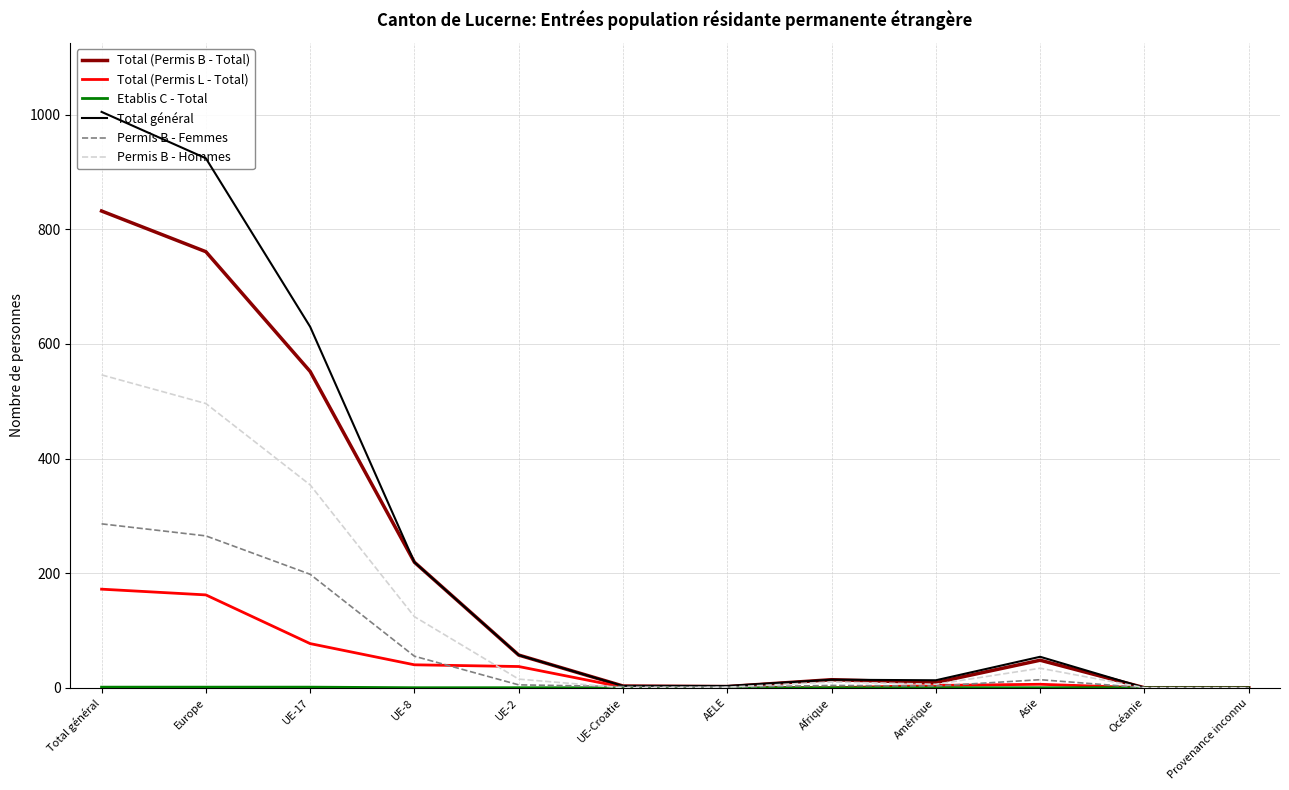

Reading left to right, list all the values displayed in this chart.

Total (Permis B - Total): Total général=832	Europe=761	UE-17=552	UE-8=219	UE-2=57	UE-Croatie=3	AELE=2	Afrique=14	Amérique=9	Asie=48	Océanie=0	Provenance inconnu=0
Total (Permis L - Total): Total général=172	Europe=162	UE-17=77	UE-8=40	UE-2=37	UE-Croatie=1	AELE=1	Afrique=0	Amérique=4	Asie=6	Océanie=0	Provenance inconnu=0
Etablis C - Total: Total général=1	Europe=1	UE-17=1	UE-8=0	UE-2=0	UE-Croatie=0	AELE=0	Afrique=0	Amérique=0	Asie=0	Océanie=0	Provenance inconnu=0
Total général: Total général=1005	Europe=924	UE-17=630	UE-8=219	UE-2=57	UE-Croatie=3	AELE=3	Afrique=14	Amérique=13	Asie=54	Océanie=0	Provenance inconnu=0
Permis B - Femmes: Total général=286	Europe=265	UE-17=198	UE-8=55	UE-2=5	UE-Croatie=2	AELE=1	Afrique=4	Amérique=3	Asie=14	Océanie=0	Provenance inconnu=0
Permis B - Hommes: Total général=546	Europe=496	UE-17=354	UE-8=124	UE-2=15	UE-Croatie=0	AELE=1	Afrique=10	Amérique=6	Asie=34	Océanie=0	Provenance inconnu=0